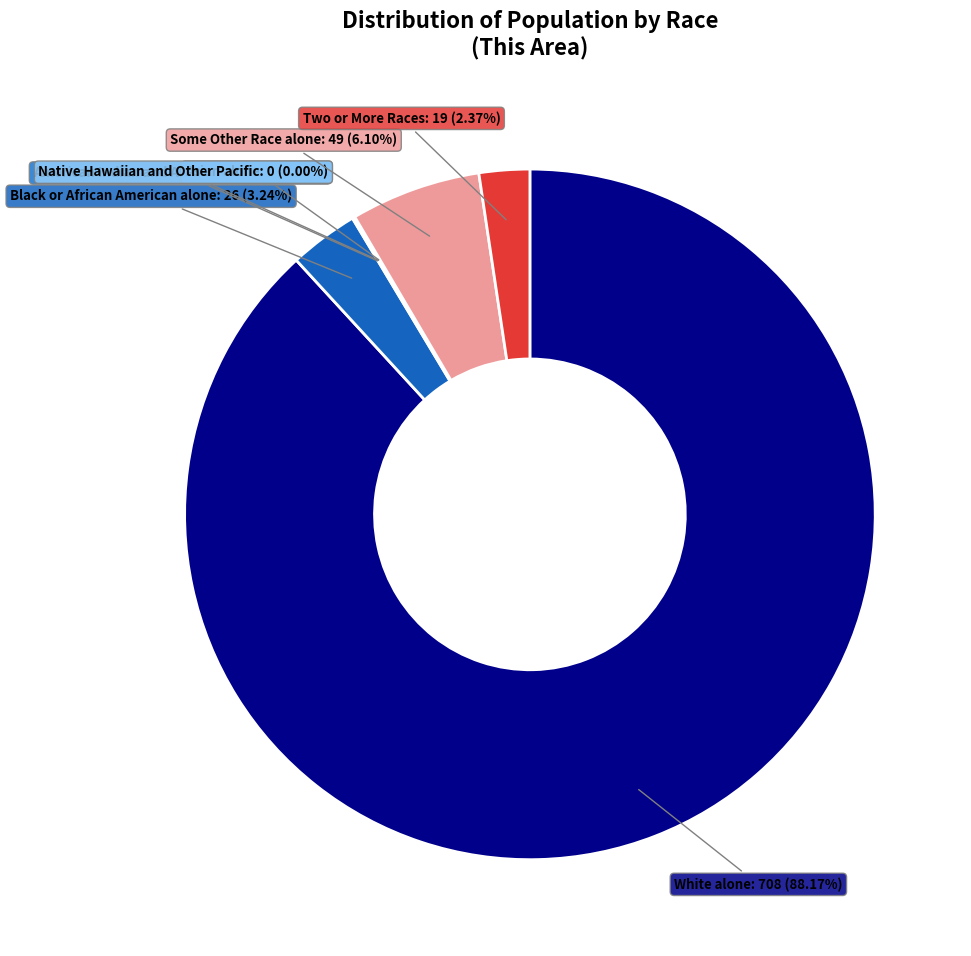

Which slice is the smallest?

Asian alone